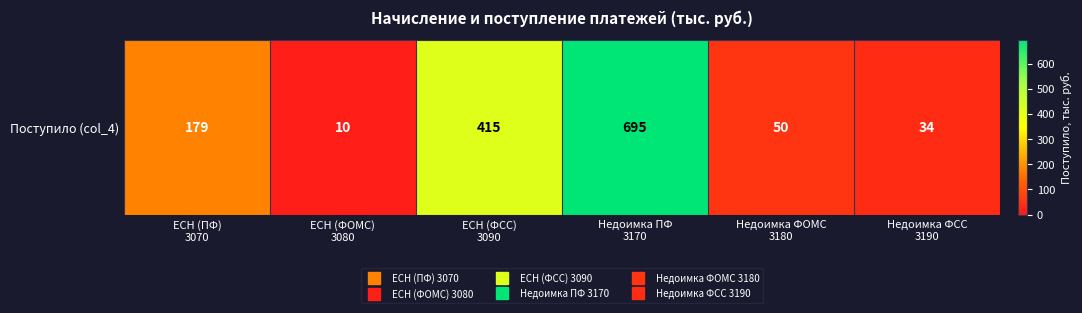

List the labels in order of value, largest first.

Недоимка ПФ
3170, ЕСН (ФСС)
3090, ЕСН (ПФ)
3070, Недоимка ФОМС
3180, Недоимка ФСС
3190, ЕСН (ФОМС)
3080